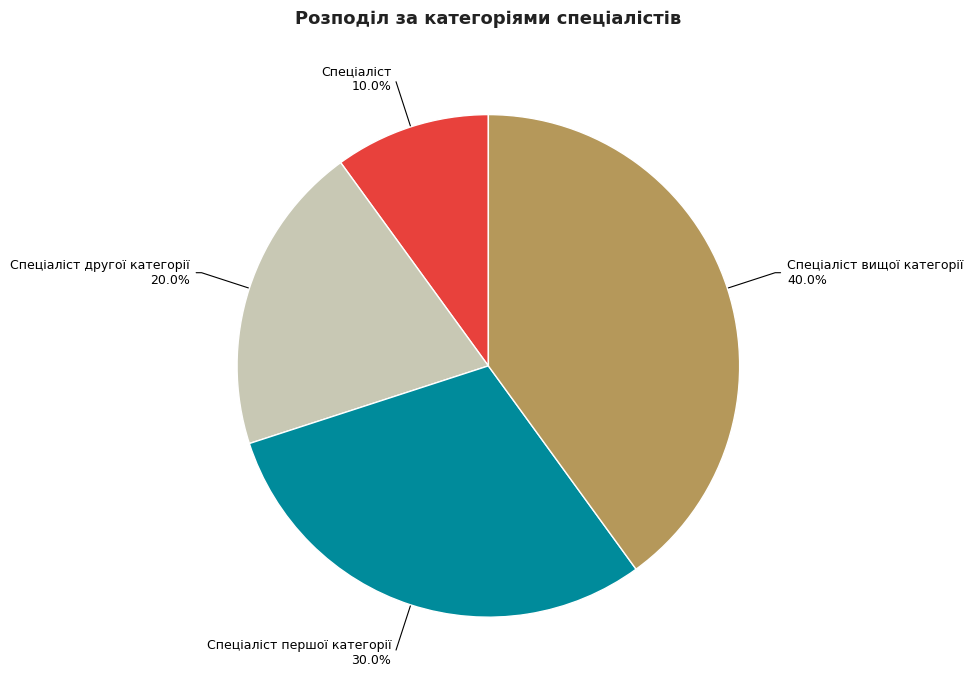

Combined, what portion of the pie is Спеціаліст вищої категорії and Спеціаліст?

50.0%